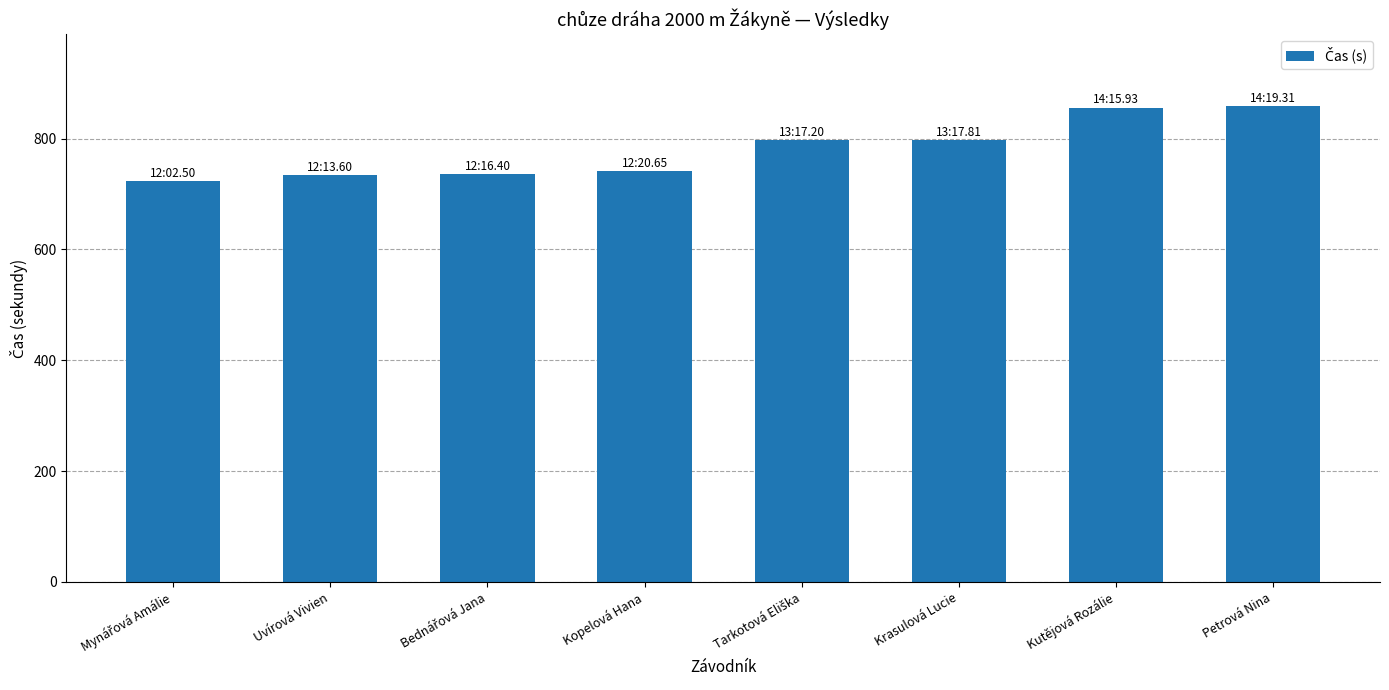

What is the greatest value displayed?

859.3